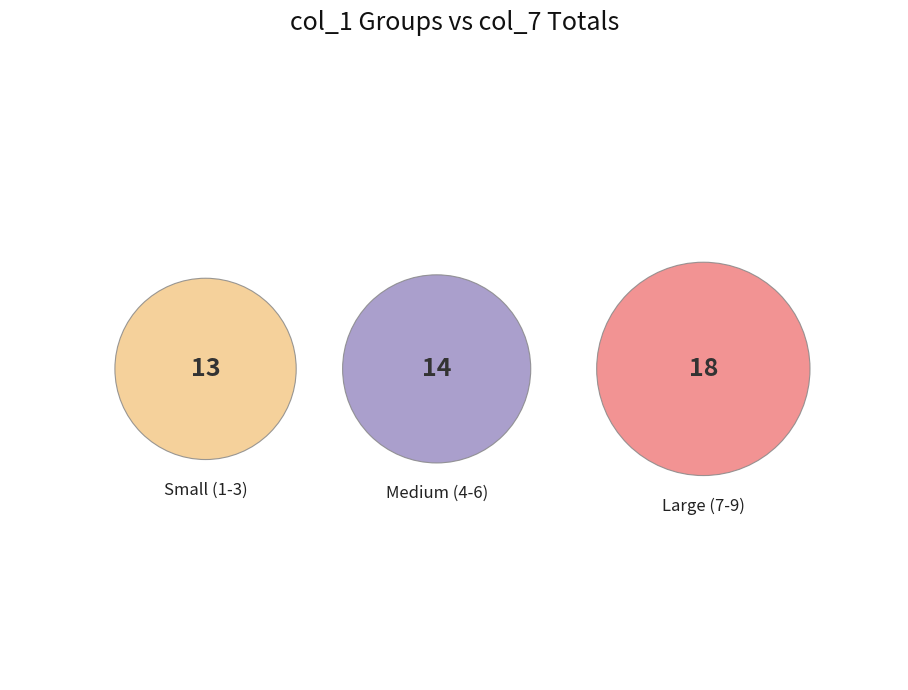

What portion of the pie excludes 8?

82.2%